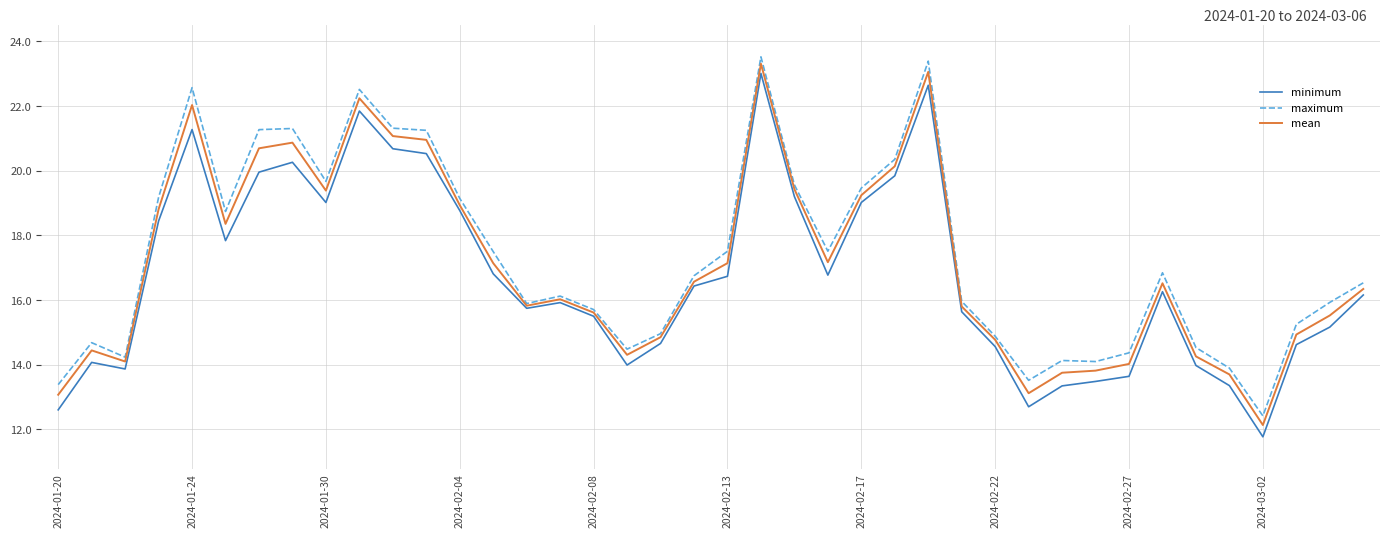

What is the maximum value for mean?

23.3